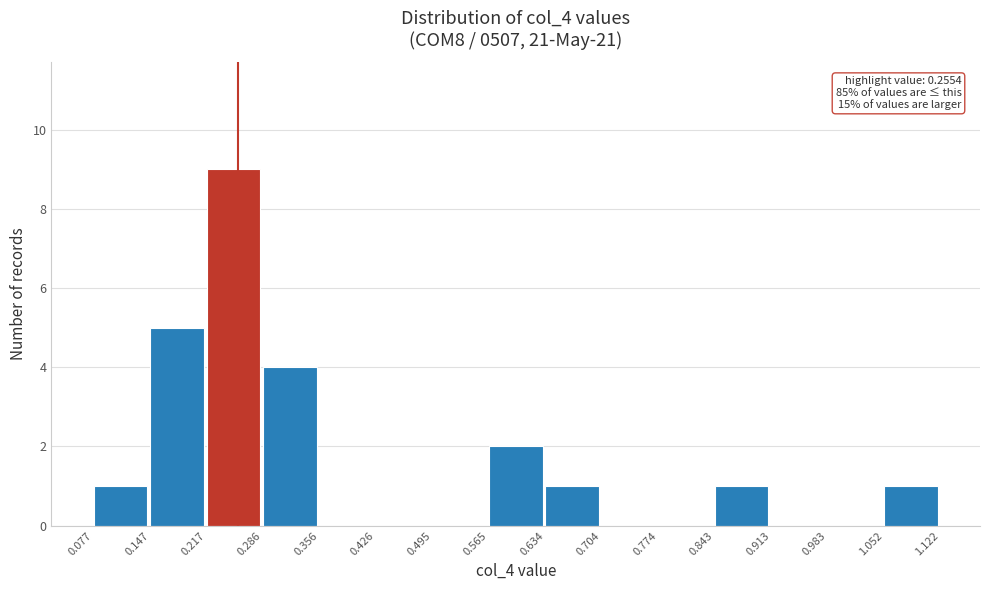

Which range on the x-axis has the tallest bar?

0.217 to 0.286